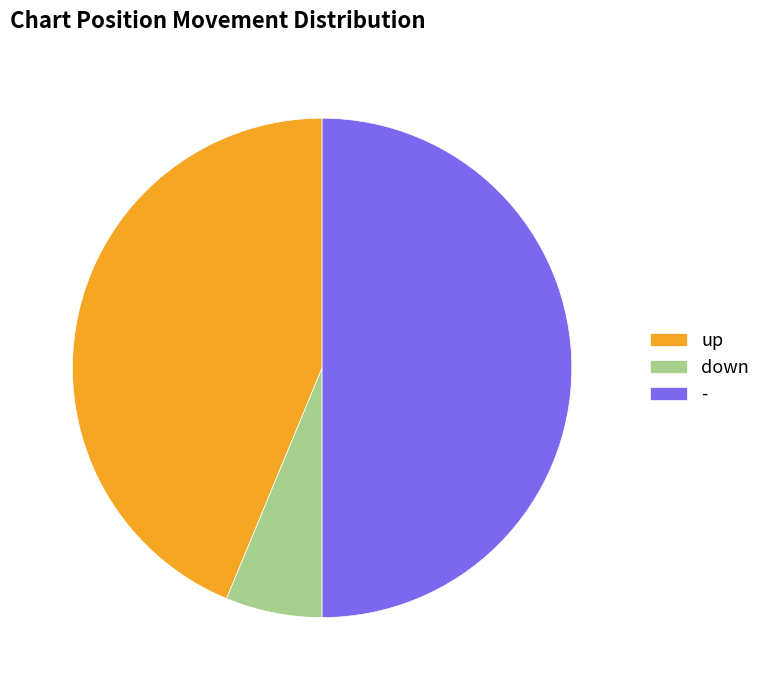

Is the sum of - and up greater than half?

Yes